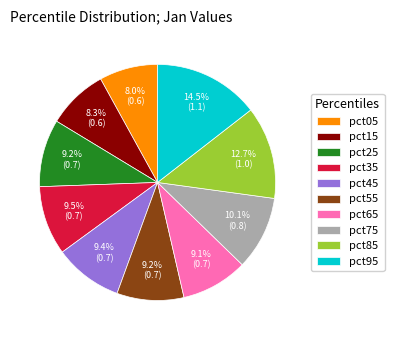

Is pct35 the majority of the pie?

No